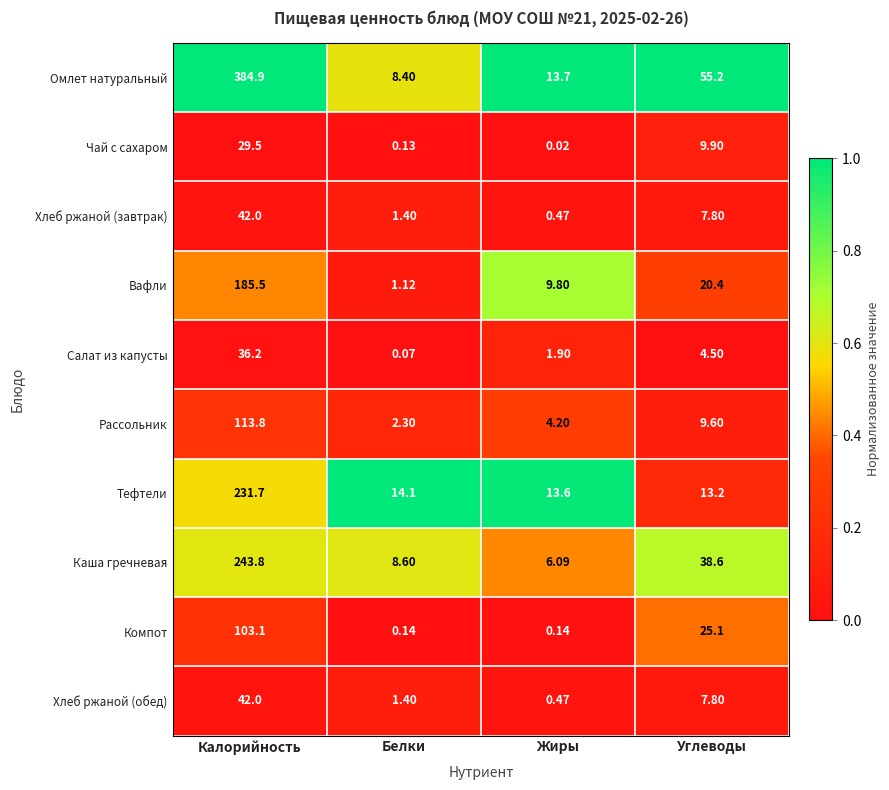

At which label does Рассольник reach its minimum?

Белки